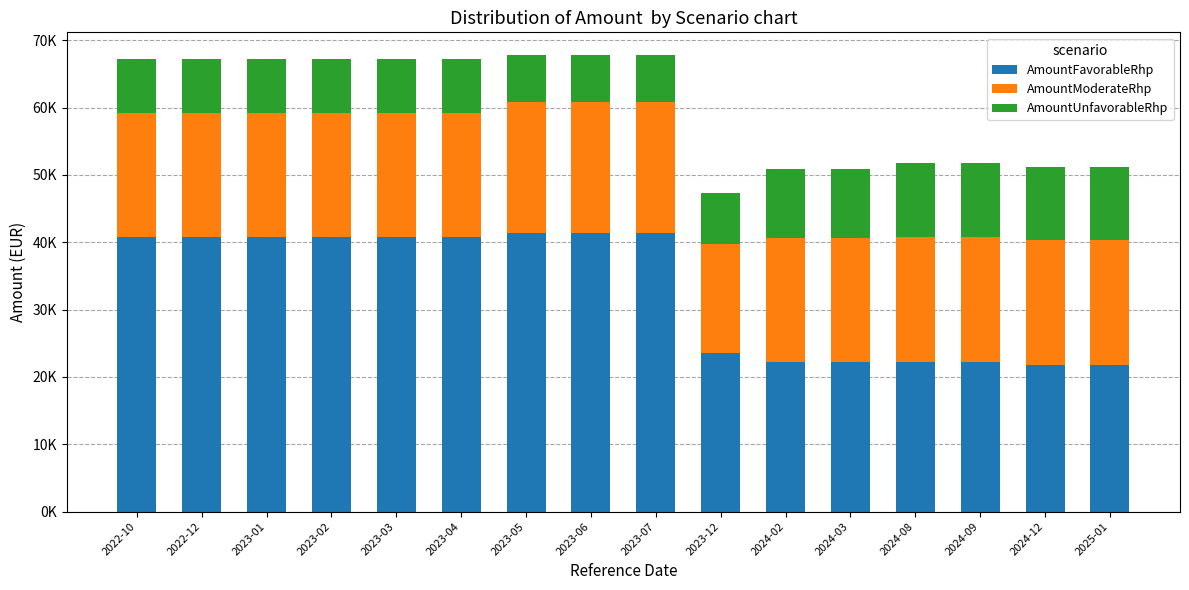

Which series has the widest spread of values?

AmountFavorableRhp